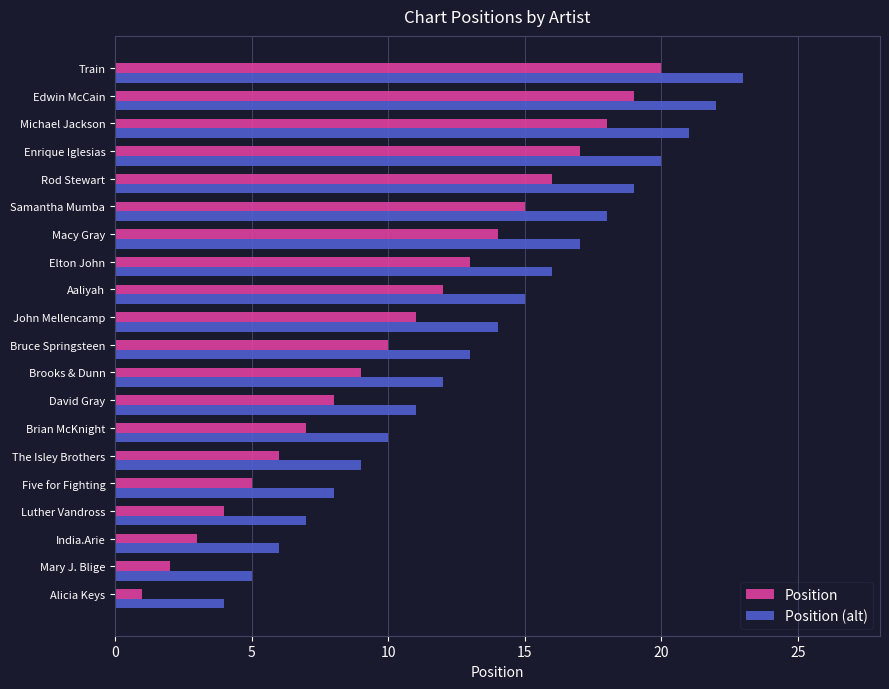

Which series has the largest total across all categories?

Position (alt)